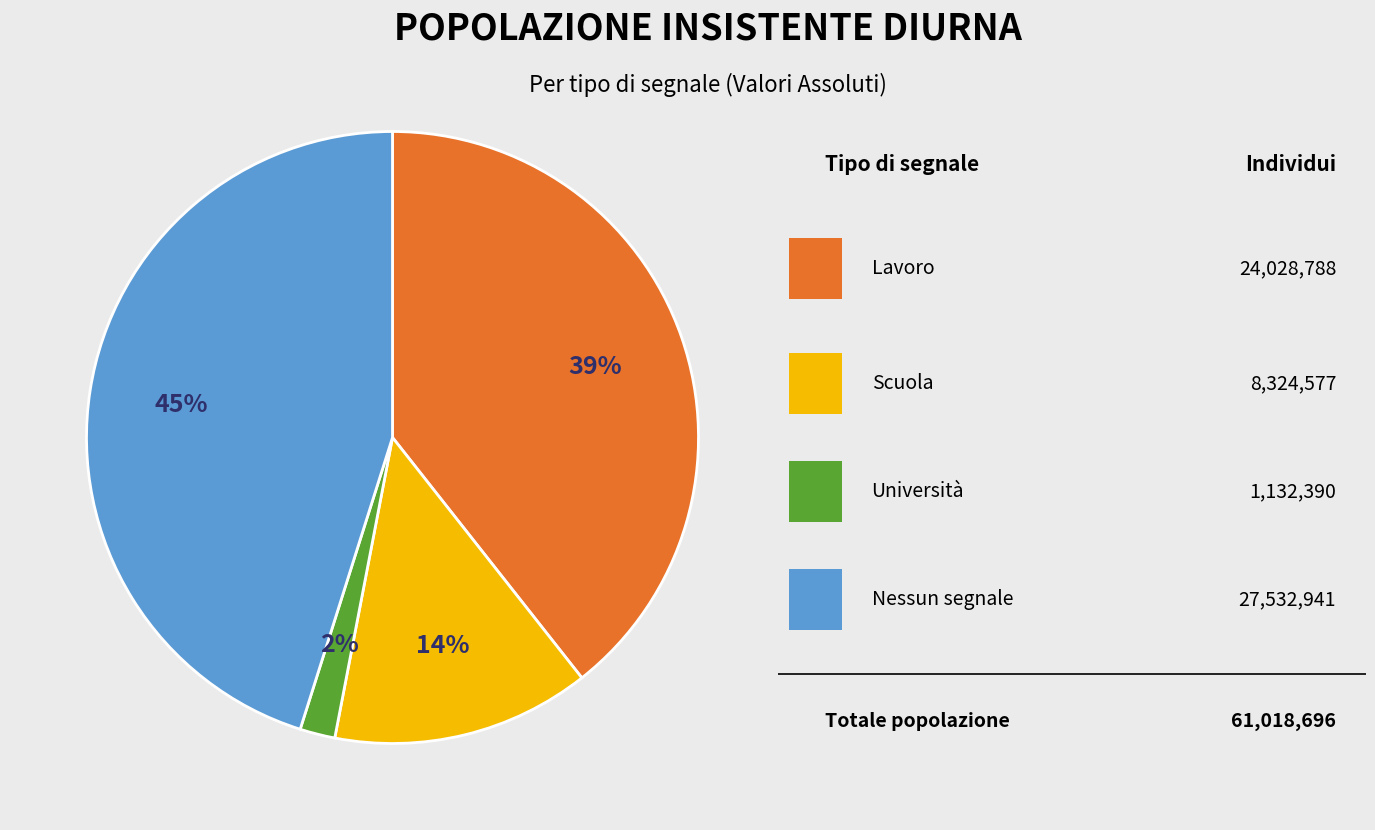

To the nearest percent, what is the difference between the largest and smallest slice percentages?

43%